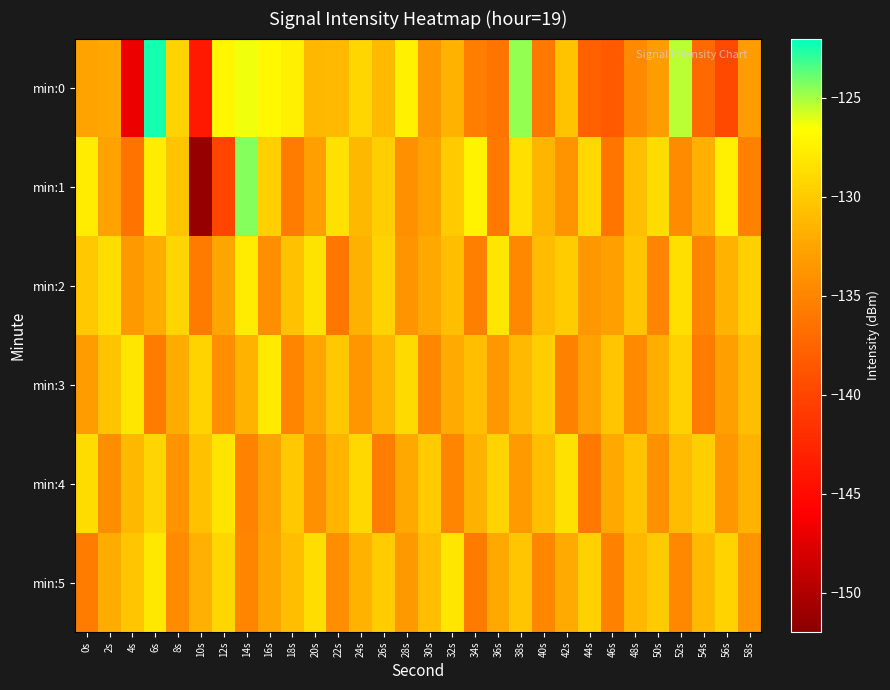

Which label corresponds to the largest value in the chart?

6s